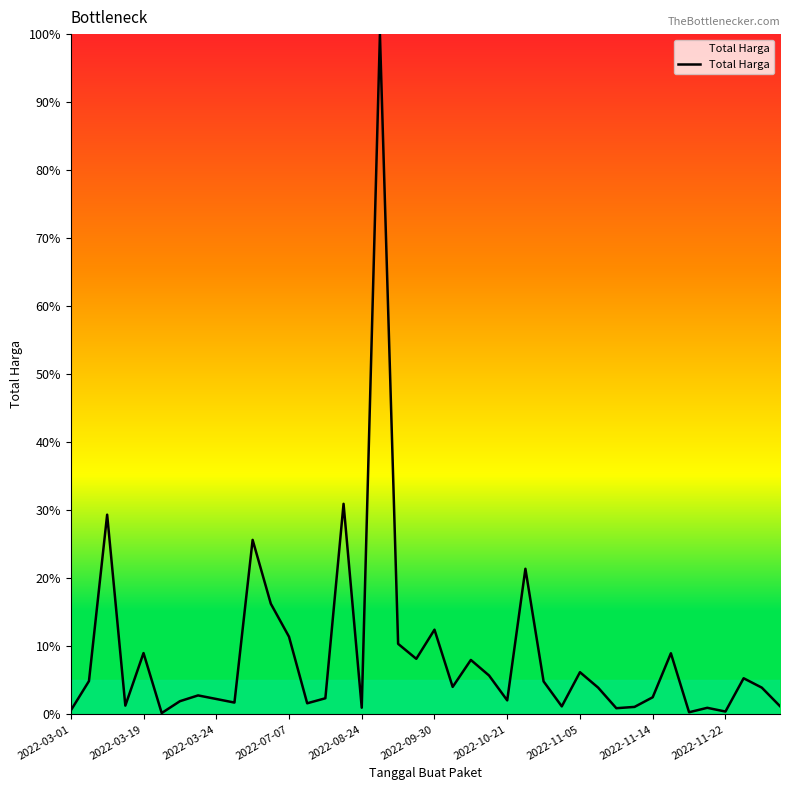

What is the greatest value displayed?

100.0